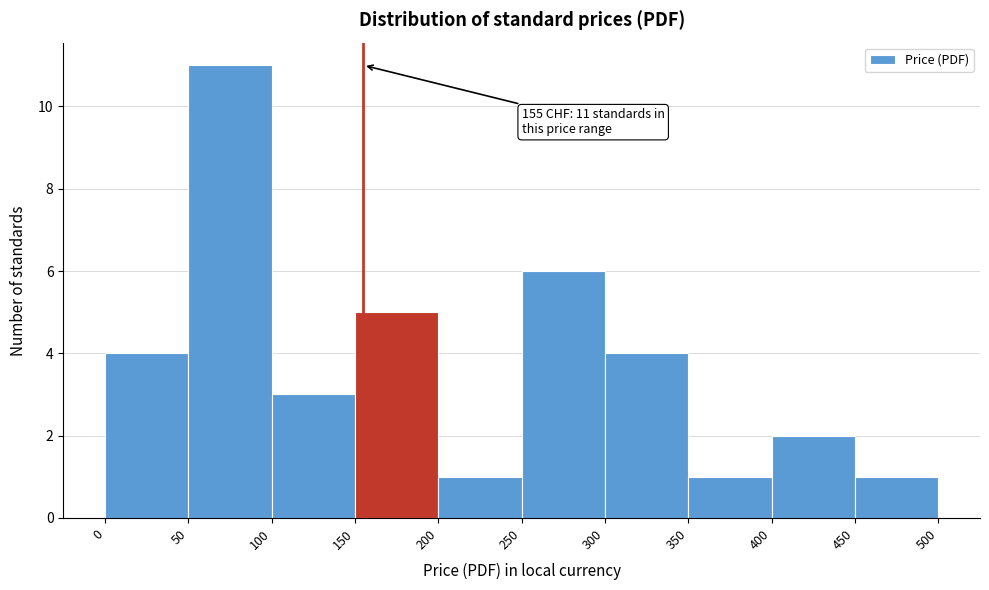

Which range on the x-axis has the tallest bar?

50 to 100